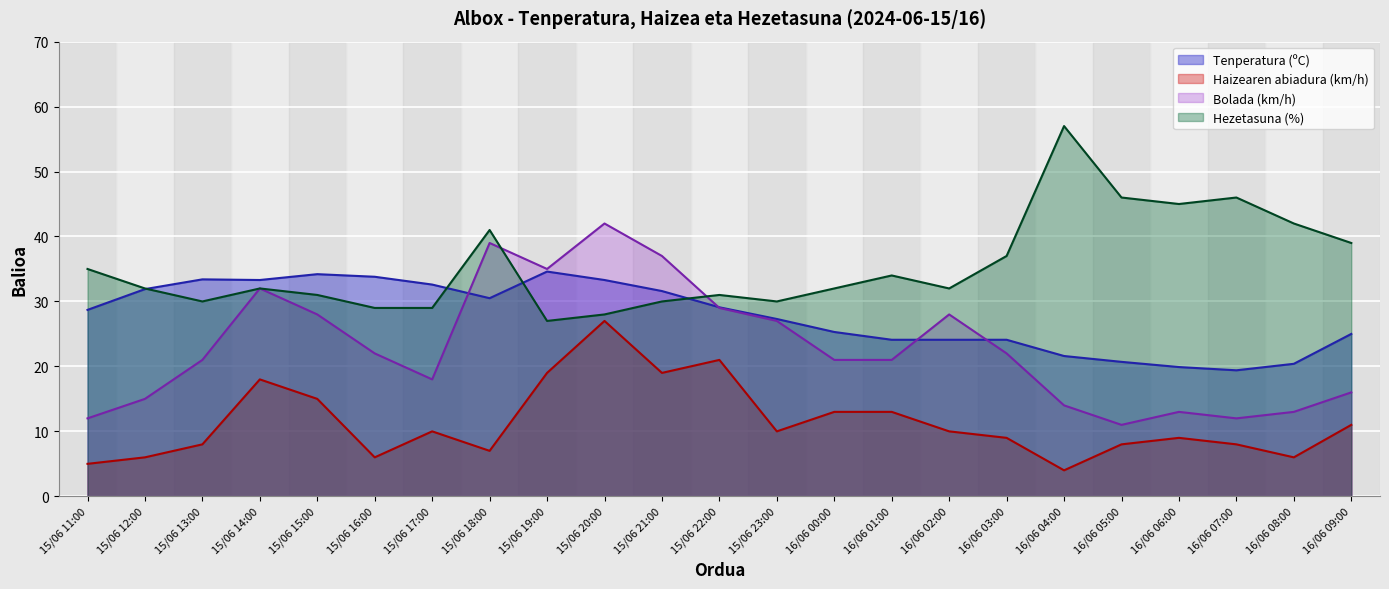

Which has a higher value, 15/06 11:00 or 16/06 02:00?

15/06 11:00